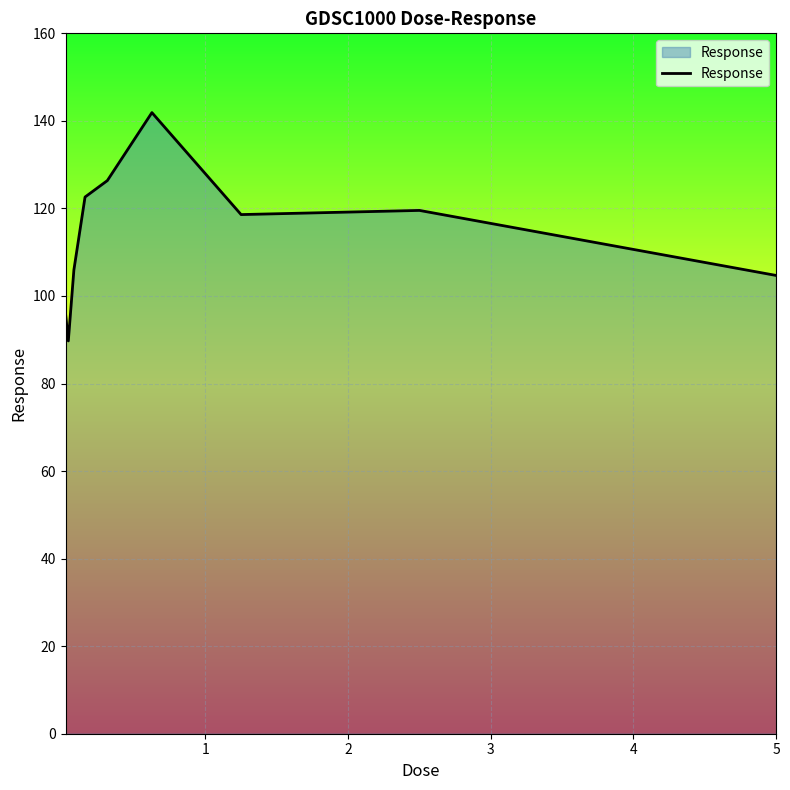

What is the difference between the maximum and minimum values?

52.2